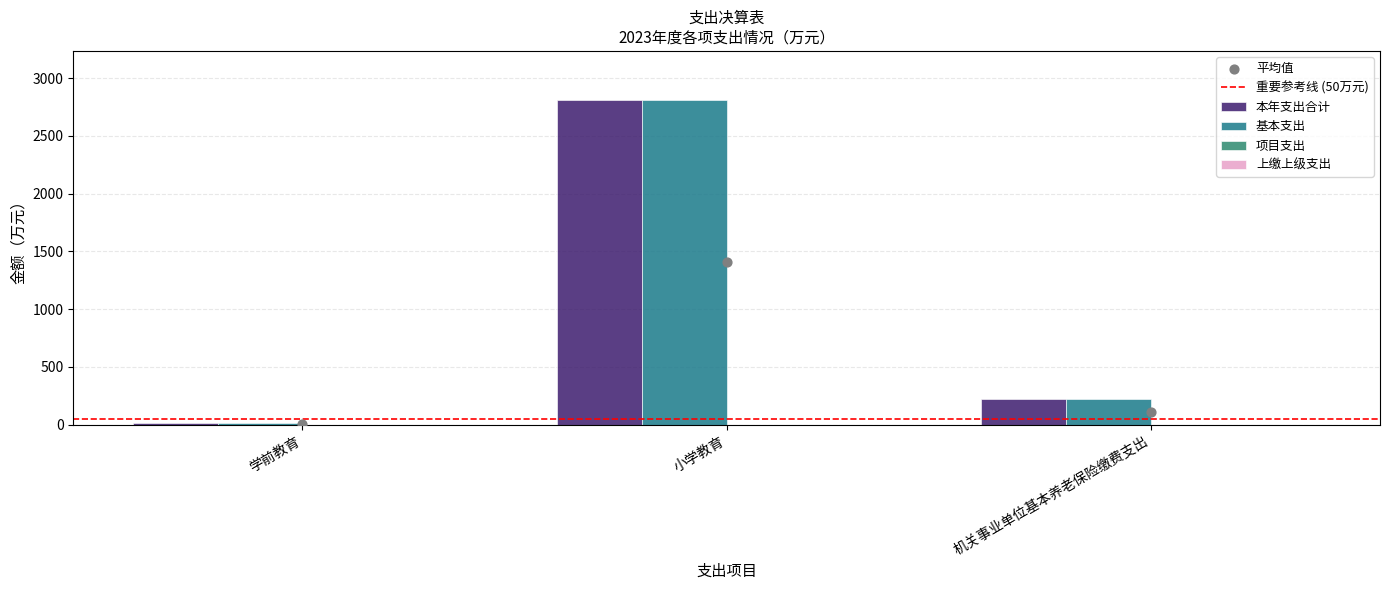

Which series has the largest Y range (max minus min)?

本年支出合计